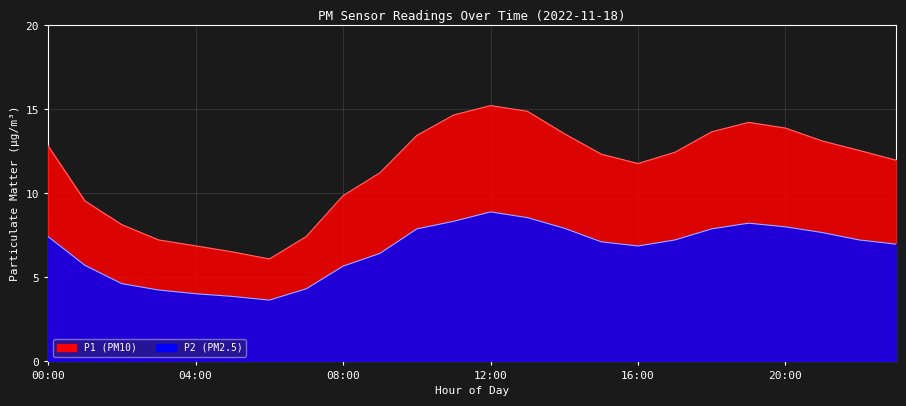

Rank the series at 00:00 from highest to lowest value.

P1, P2